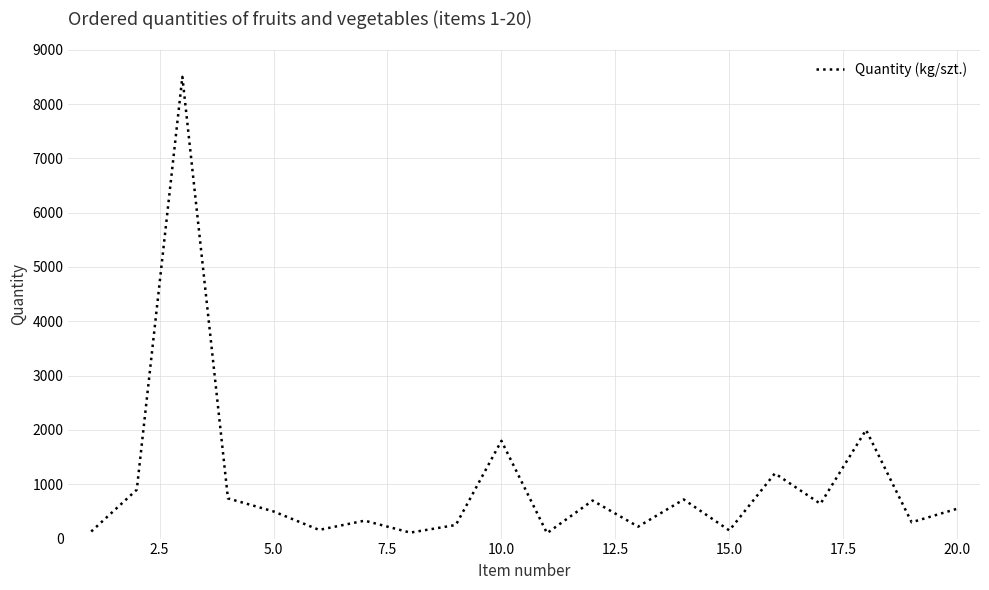

What is the greatest value displayed?

8500